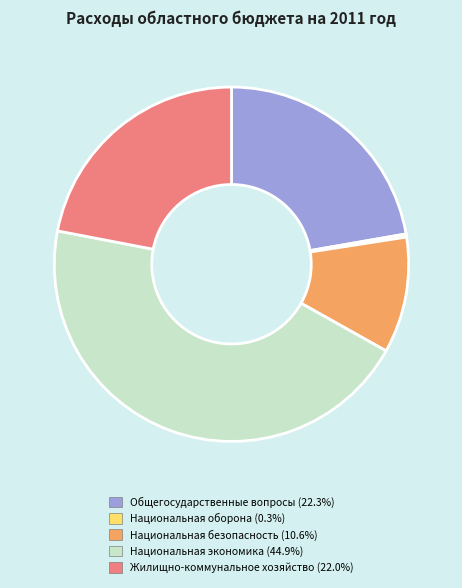

Is there any slice that represents more than half of the pie?

No